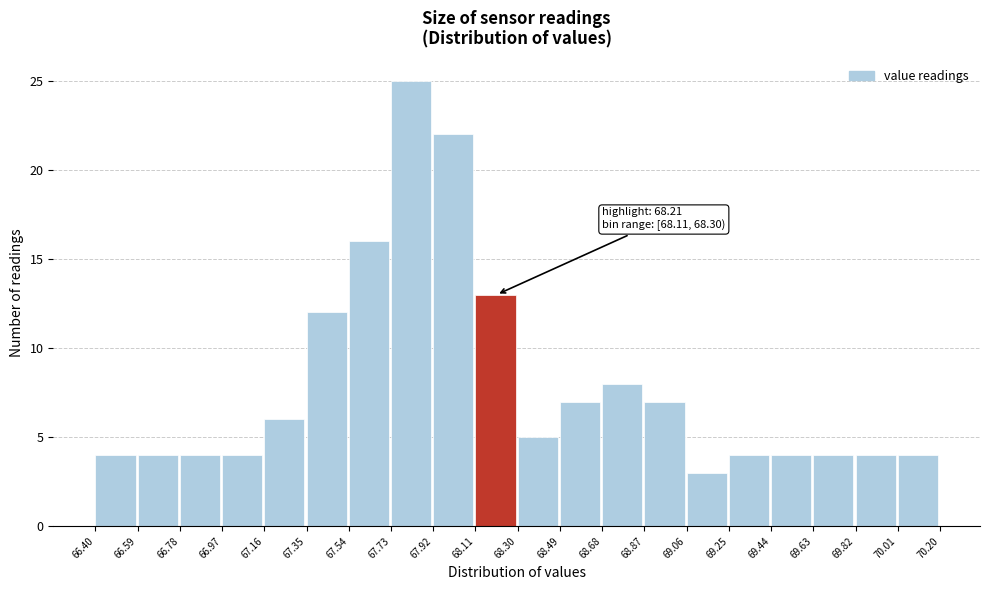

Which range on the x-axis has the tallest bar?

67.73 to 67.92